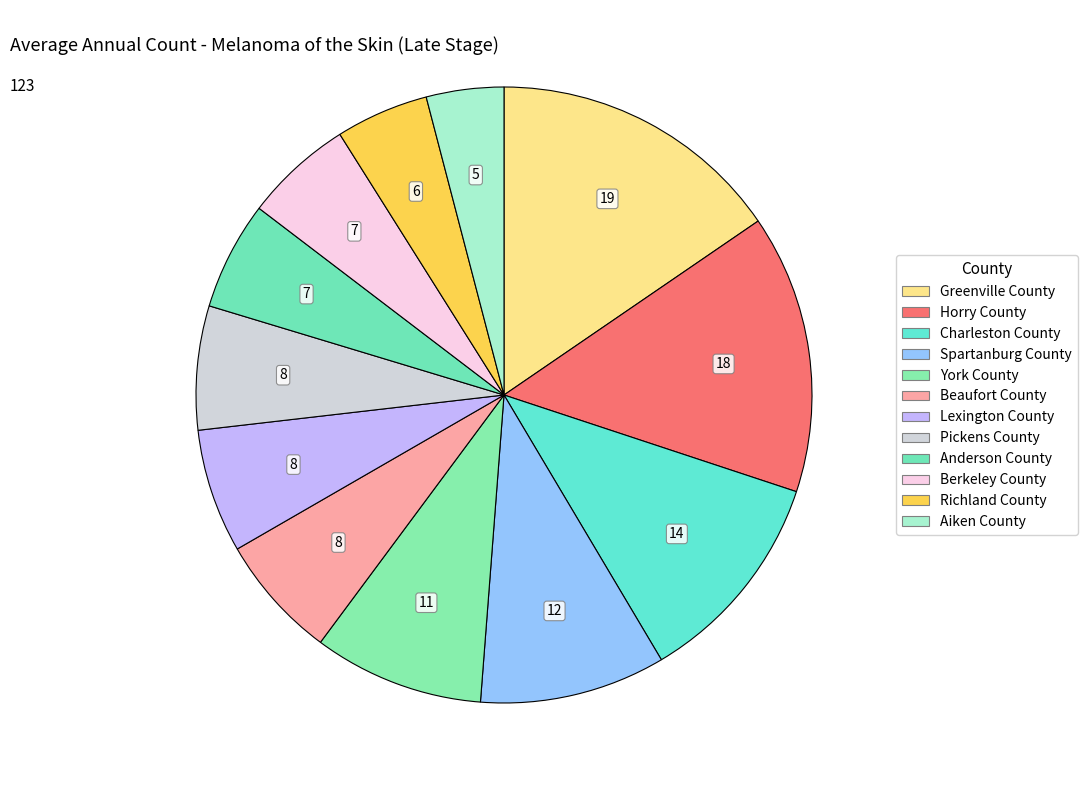

What is the smallest slice in the pie chart?

Aiken County